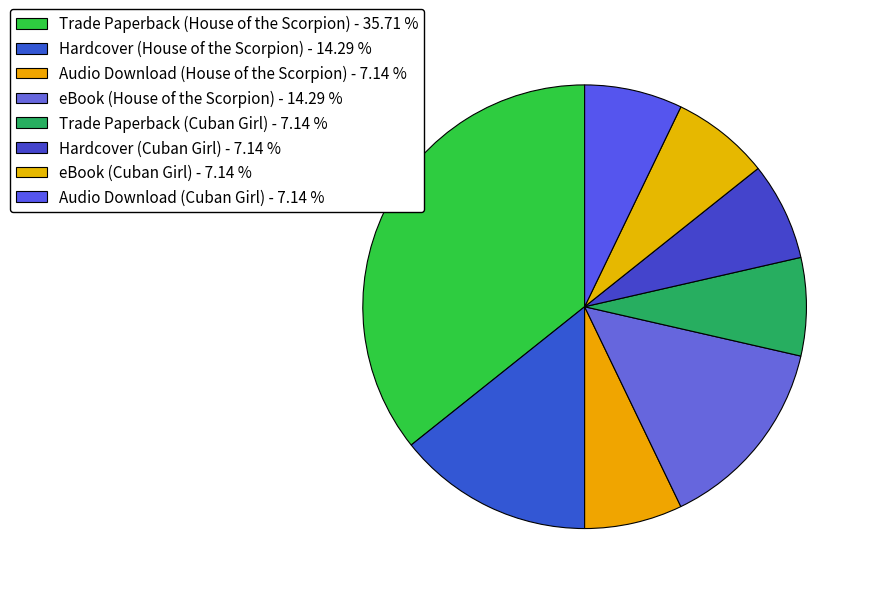

The Hardcover (Cuban Girl) slice represents 1% of the pie. True or false?

False